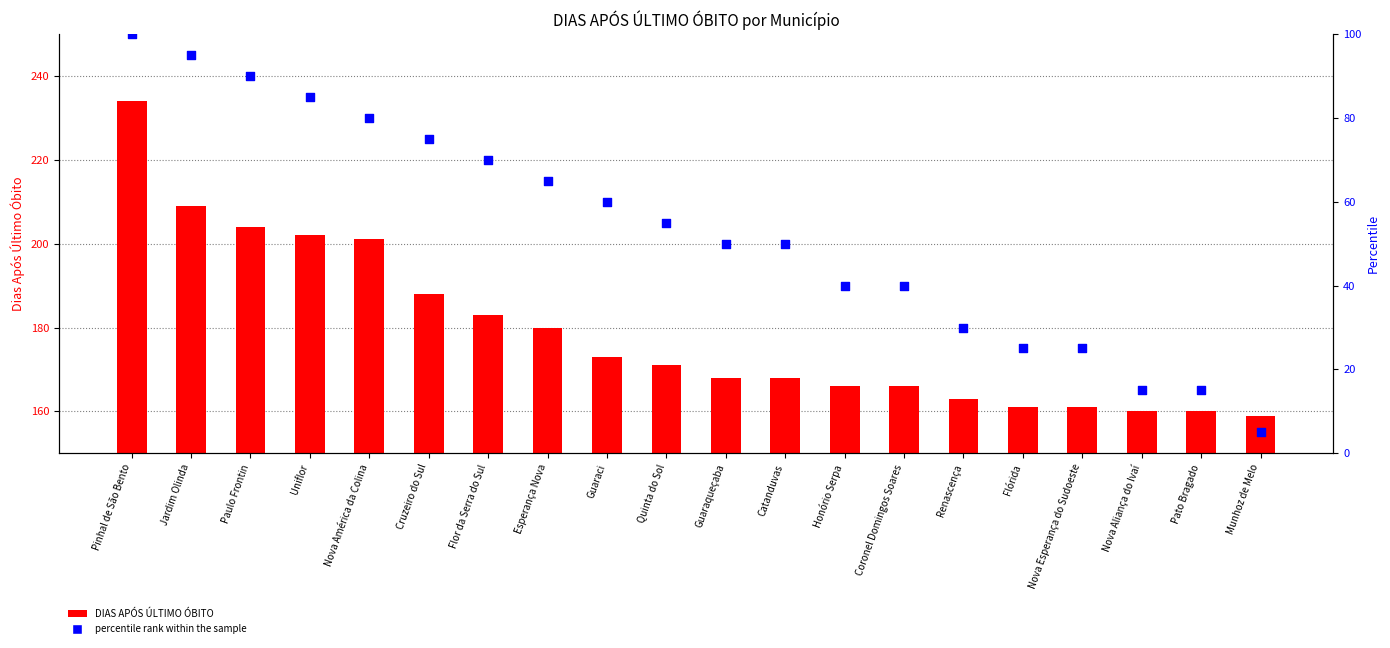

What is the total value across all series at Guaraci?

233